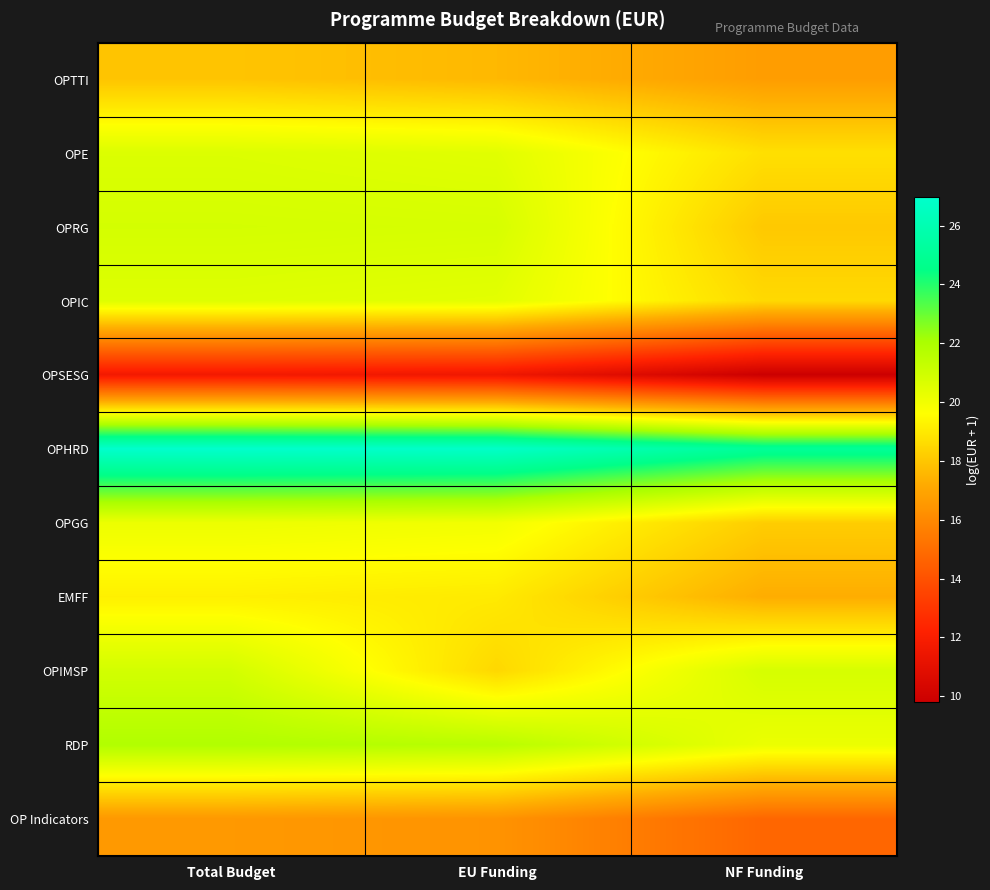

Count the number of categories in the chart.

3